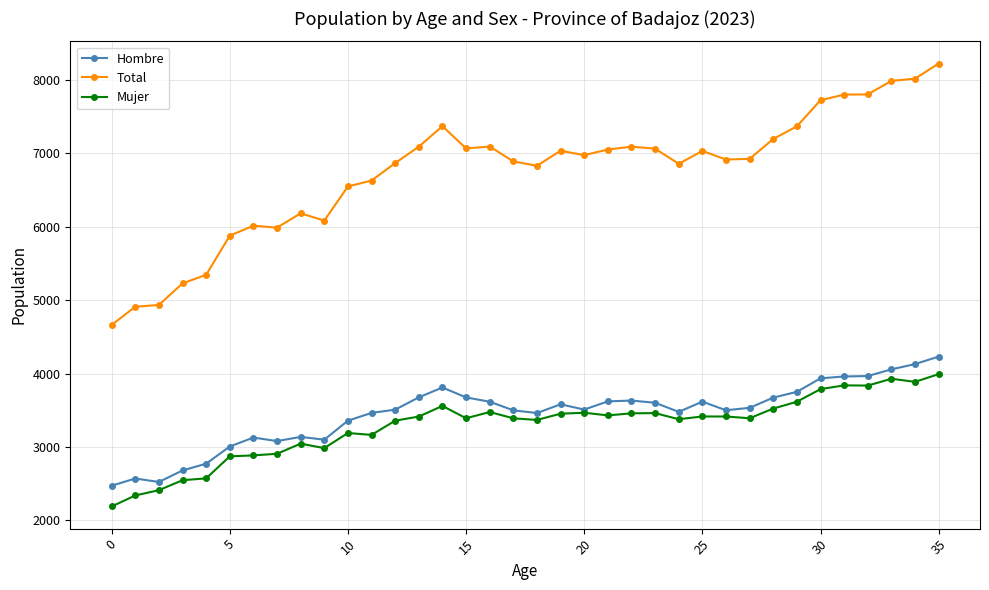

What is the value of the Mujer point at the 9th from the left?

3046